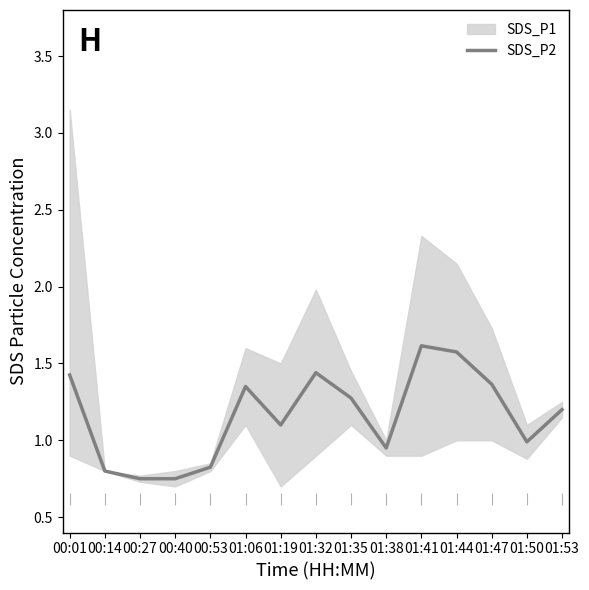

What is the change in value from 00:01 to 01:53?

-0.2